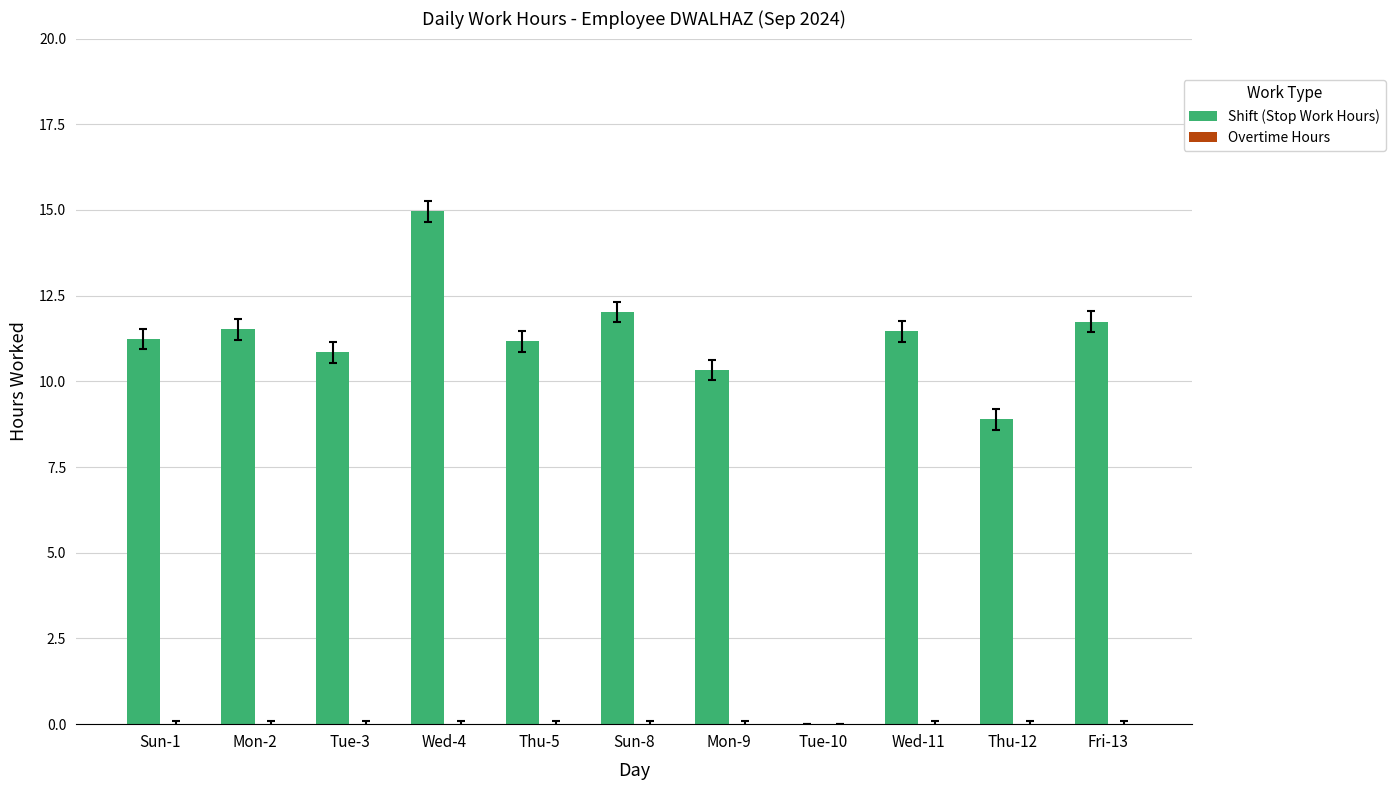

What is the ratio of the value at Sun-1 to the value at Wed-4?

0.8